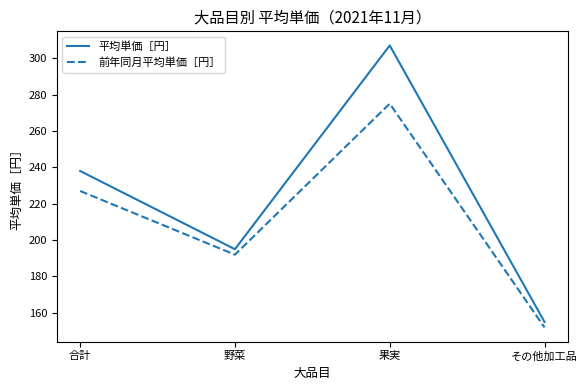

What is the sum of the 前年同月平均単価［円］ values at 合計 and 野菜?

419